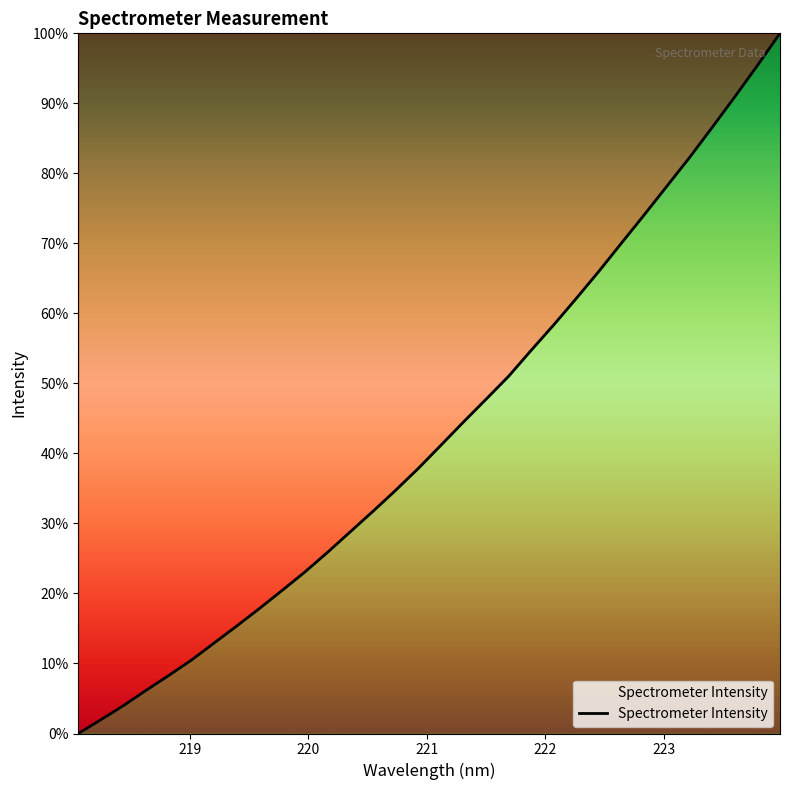

What is the maximum value shown in the chart?

100.0